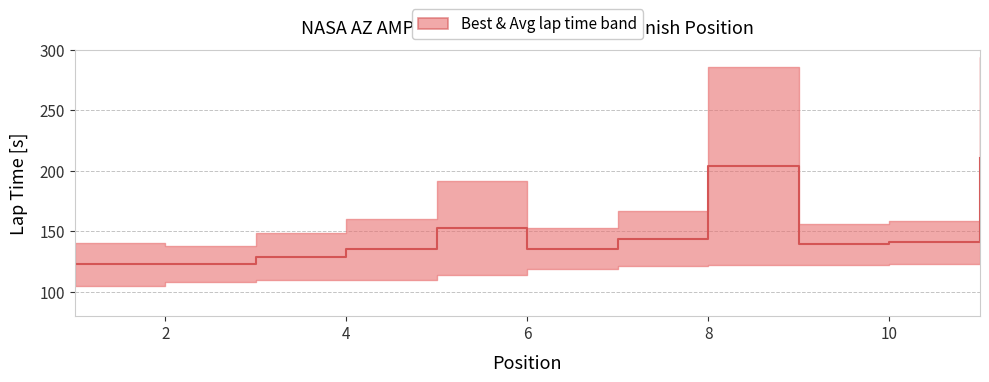

What is the sum of all values?

1638.3